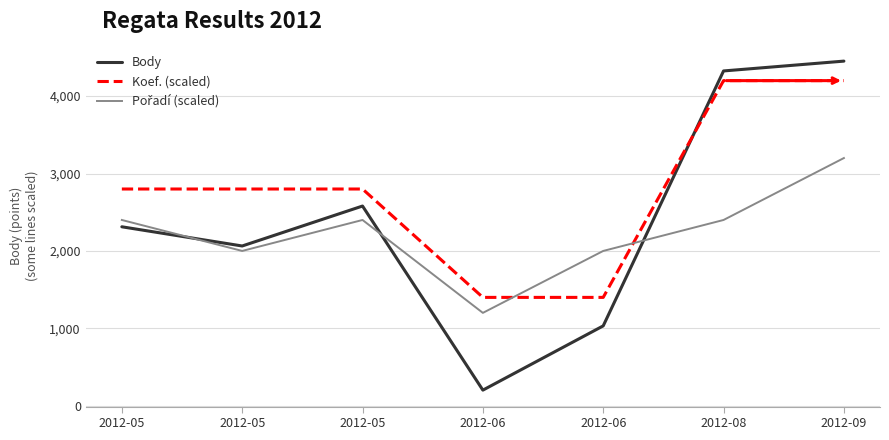

Which label corresponds to the largest value in the chart?

2012-09